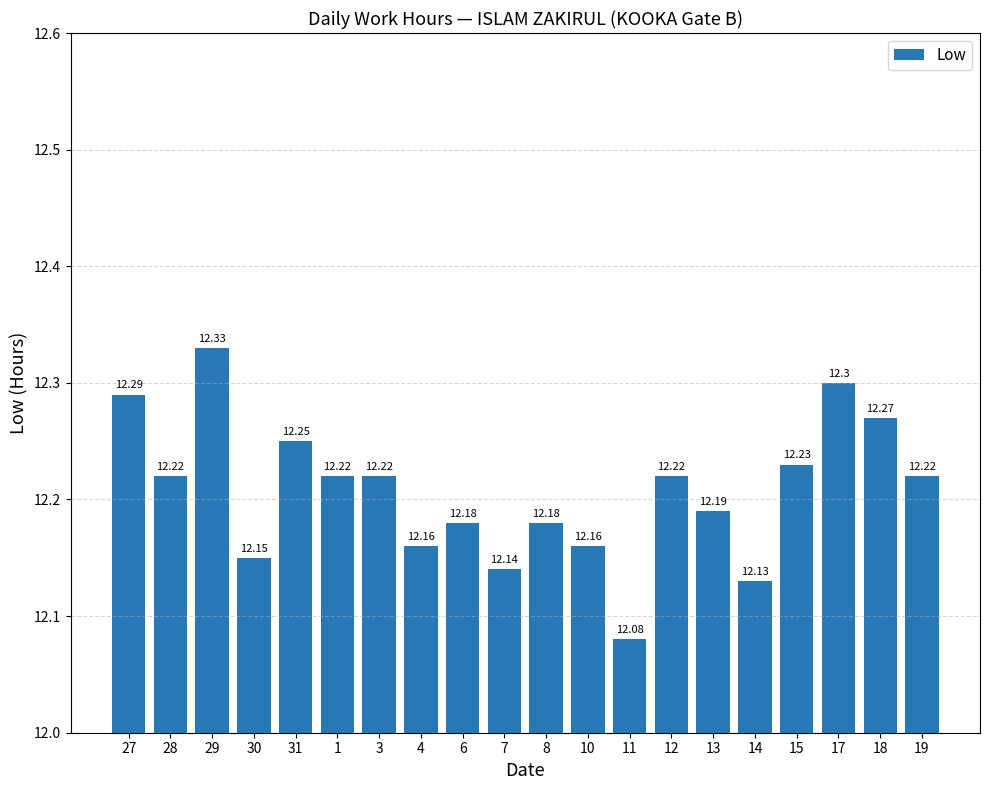

What is the average value?

12.2